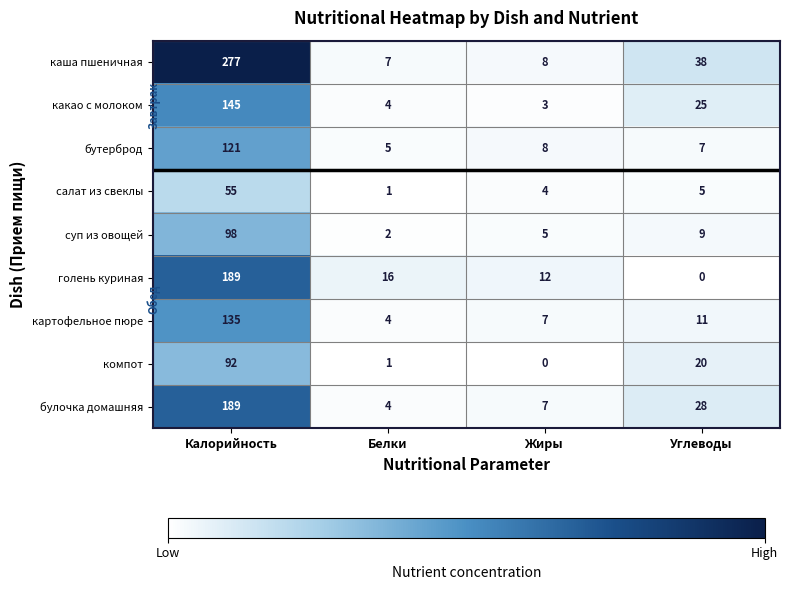

What is the total value across all series at Калорийность?

1301